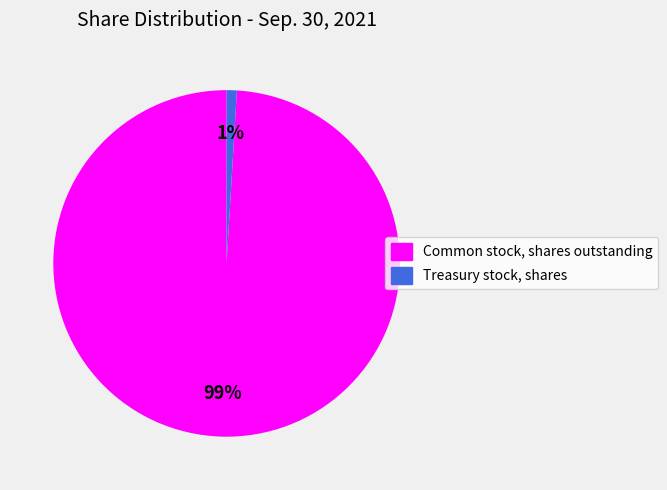

Is Common stock, shares outstanding the majority of the pie?

Yes